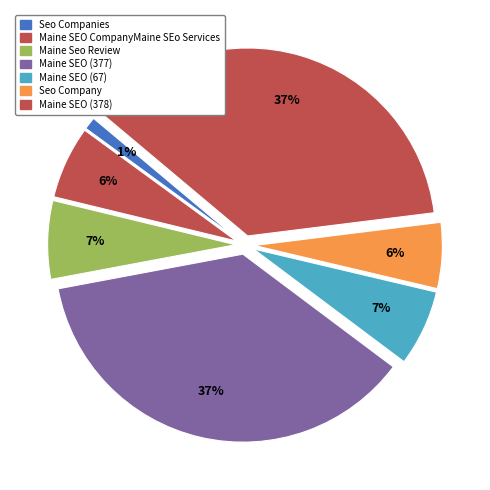

How many slices are in this pie chart?

7